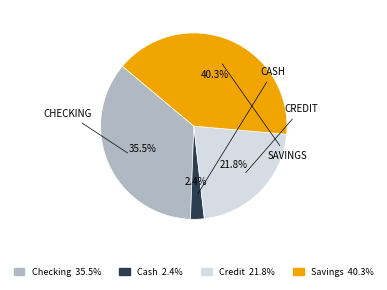

How many slices are in this pie chart?

4